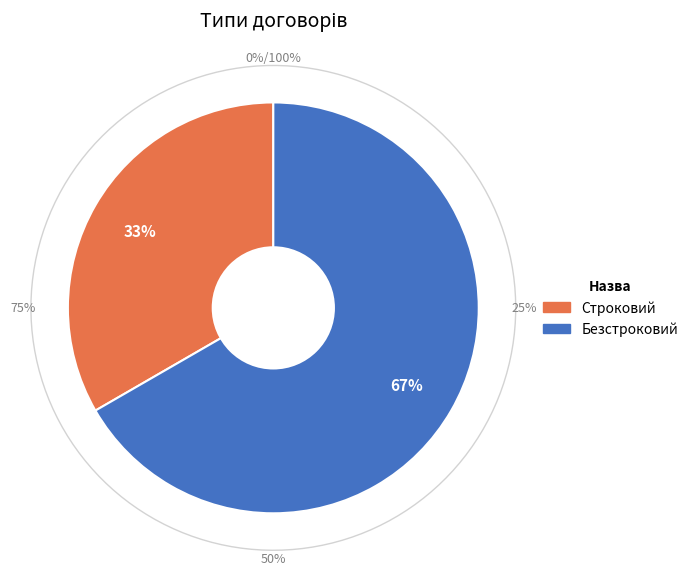

Rank the categories by value from lowest to highest.

Строковий, Безстроковий